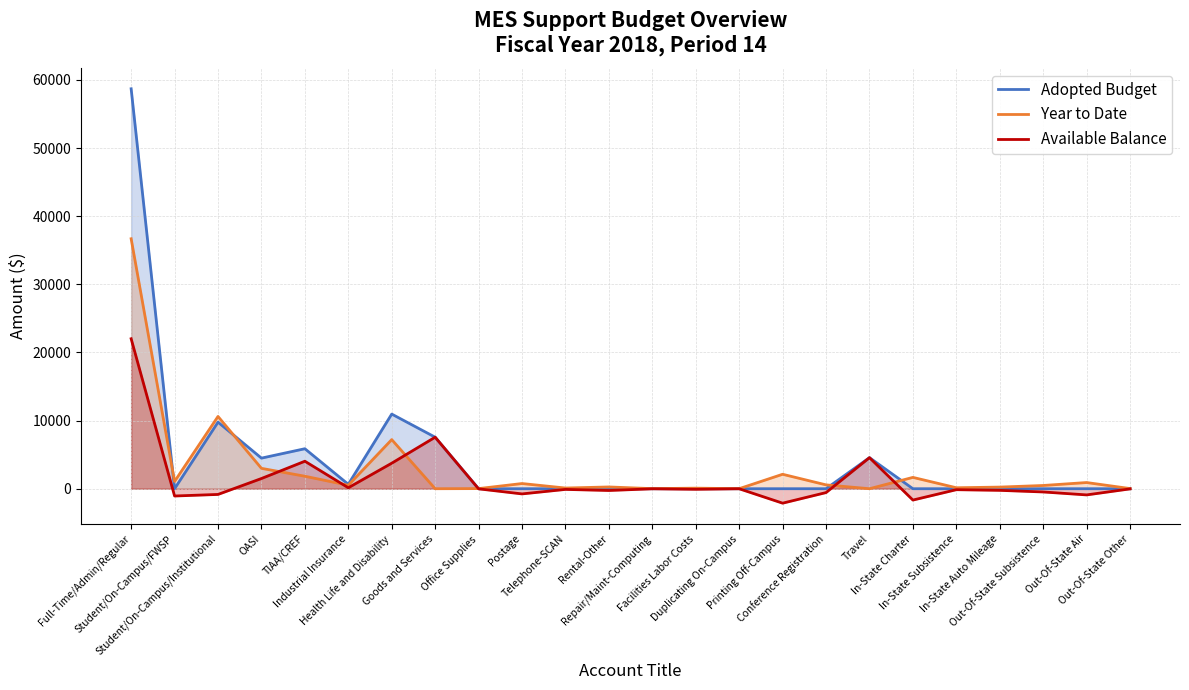

What is the spread (max minus min) of values at Travel?

4560.0